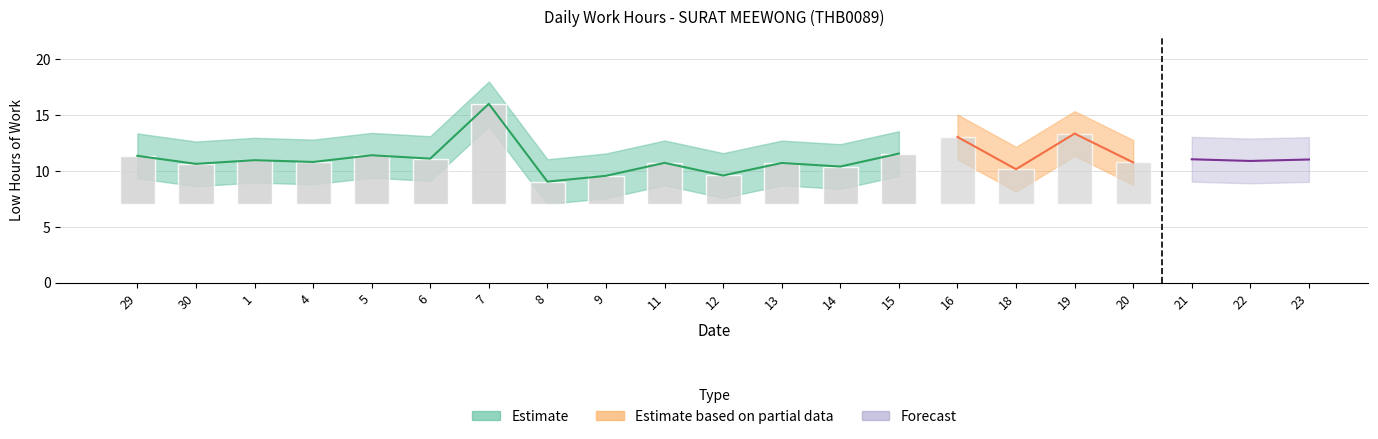

What is the difference between the second highest and minimum values in the Low Lower series?

4.3